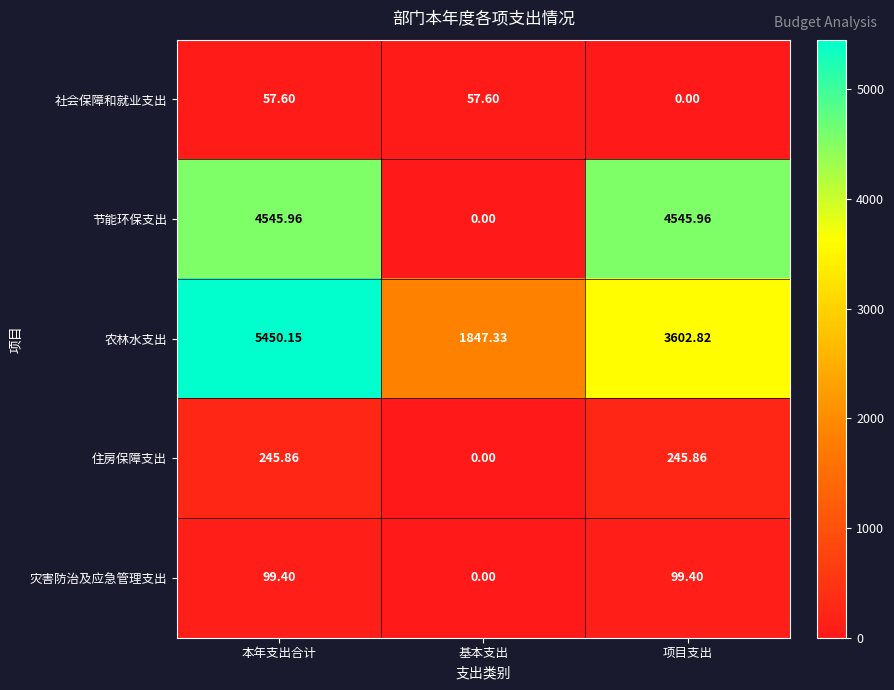

Between 本年支出合计 and 基本支出, which series saw the biggest shift?

节能环保支出